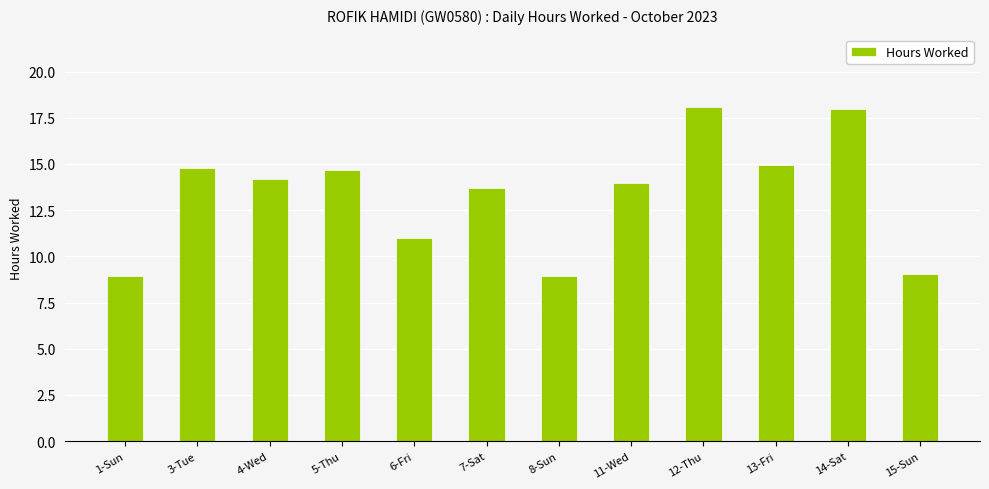

Reading left to right, list all the values displayed in this chart.

8.9	14.8	14.2	14.7	11.0	13.7	8.9	14.0	18.1	14.9	18.0	9.1